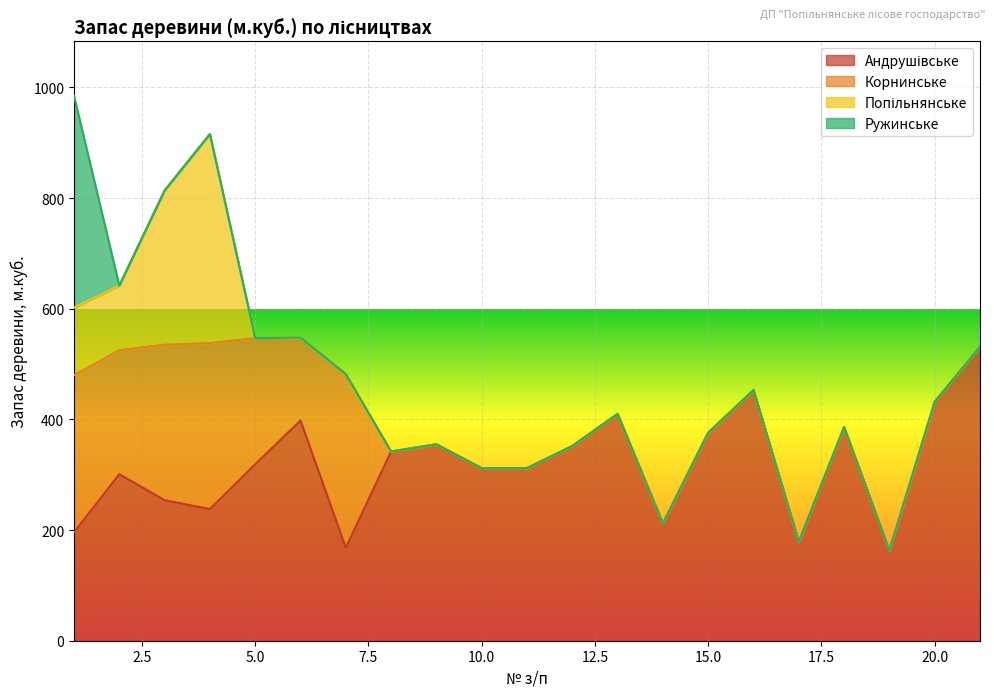

What is the average value of the Андрушівське series?

319